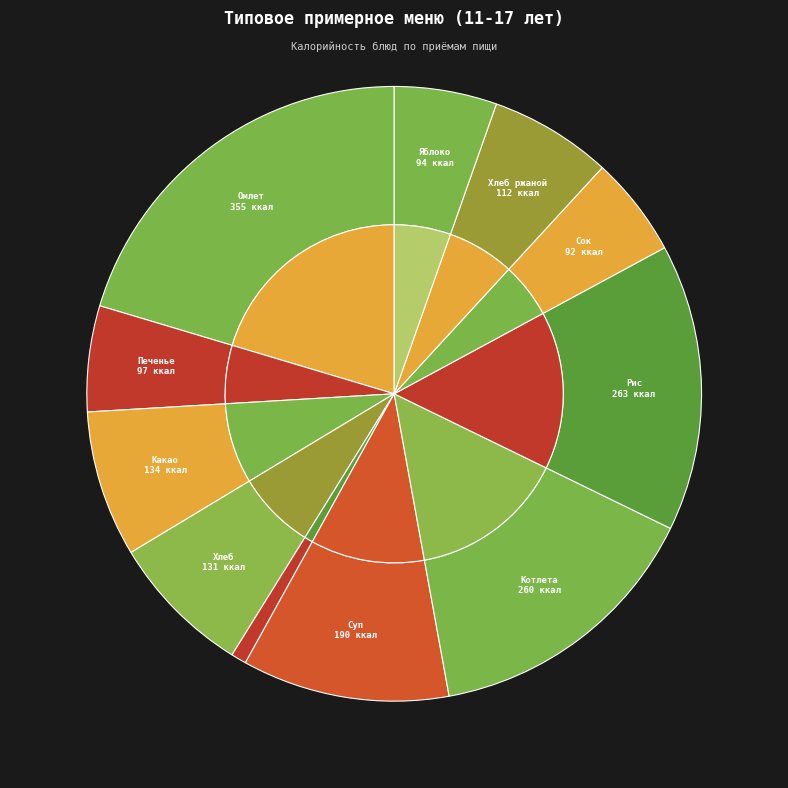

Is Печенье the majority of the pie?

No